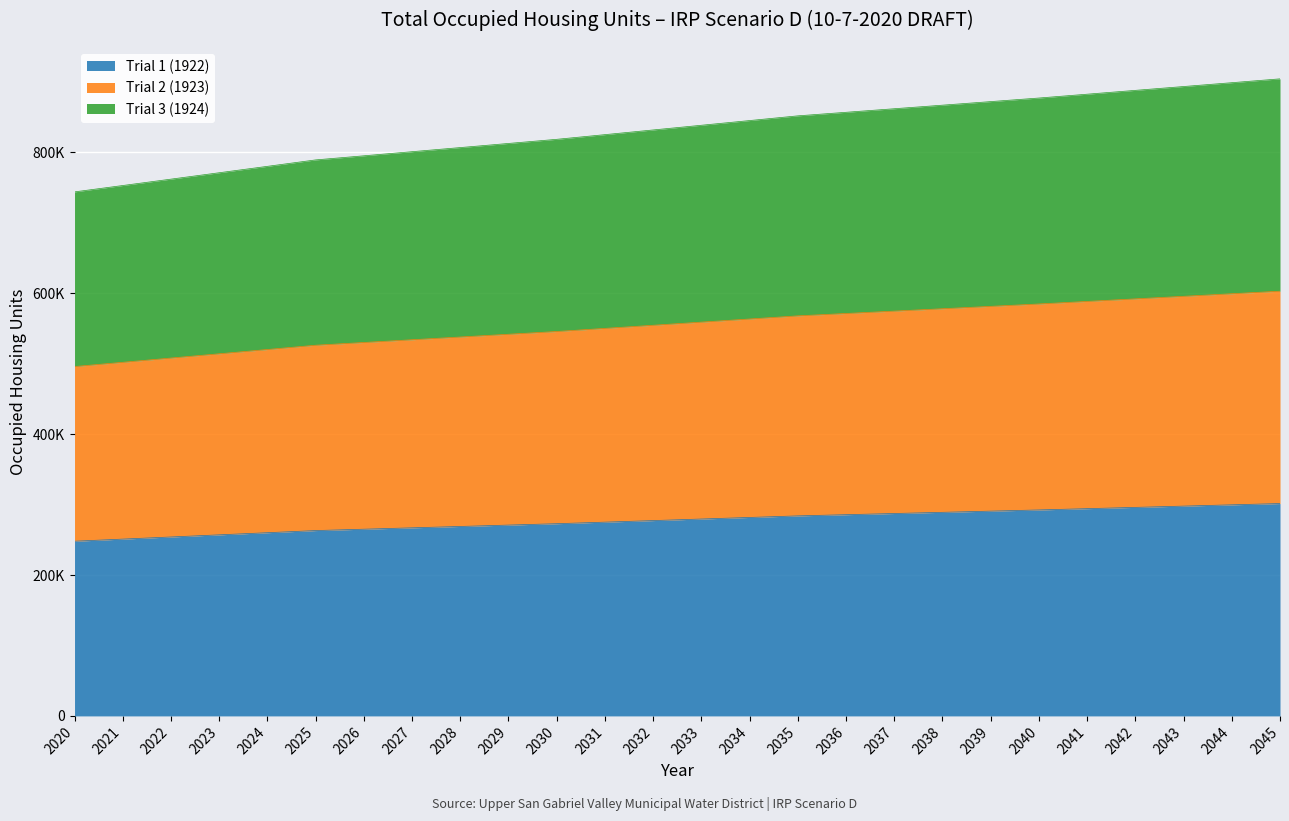

How many data points in Trial 3 (1924) are above 838450?

13